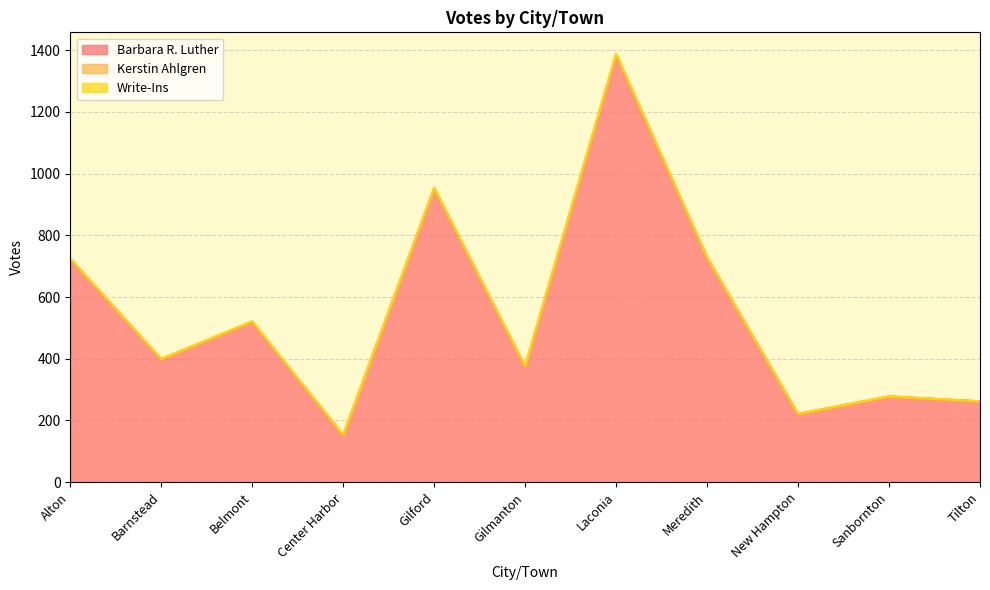

What is the maximum value for Write-Ins?

2